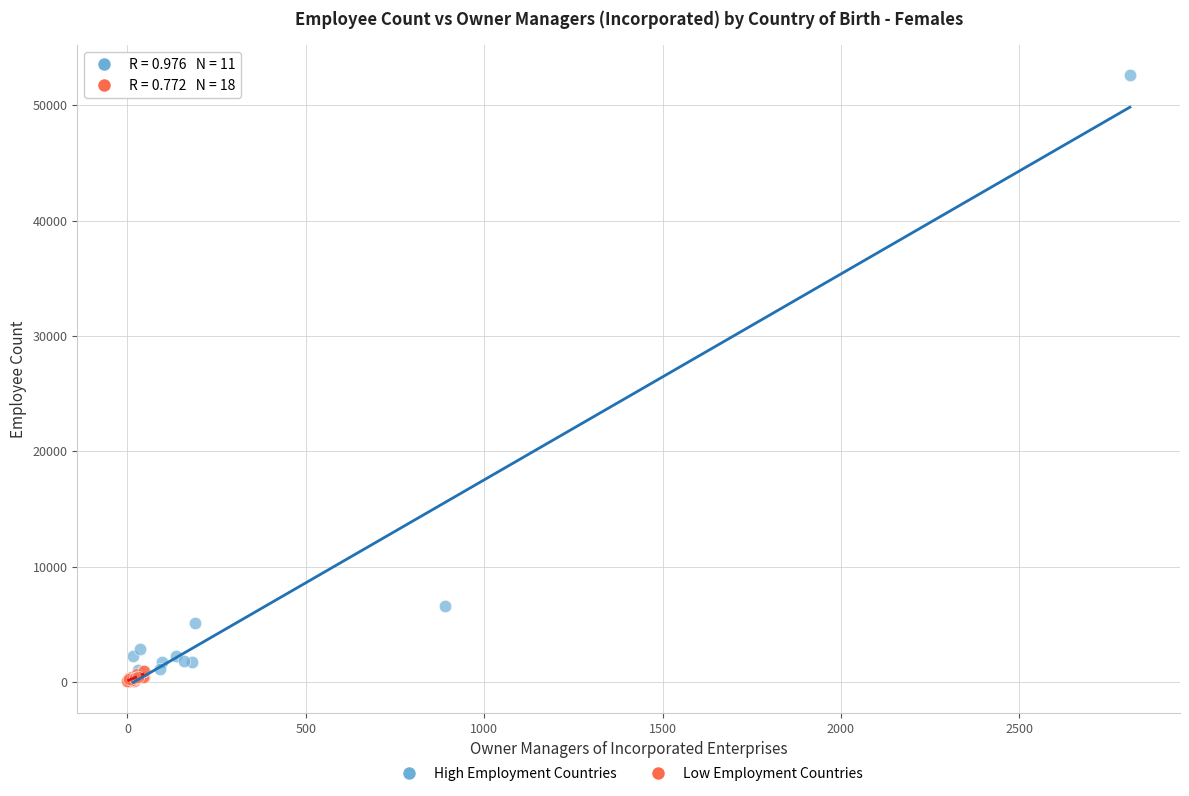

Which series reaches the maximum Y coordinate?

High Employment Countries